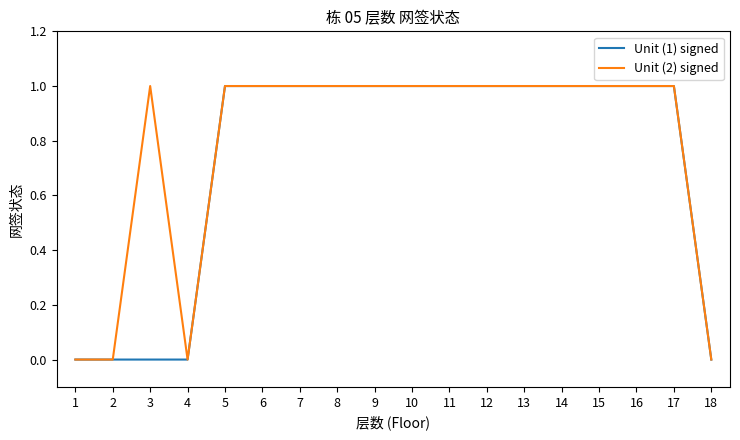

What is the sum of all Unit (2) signed values?

14